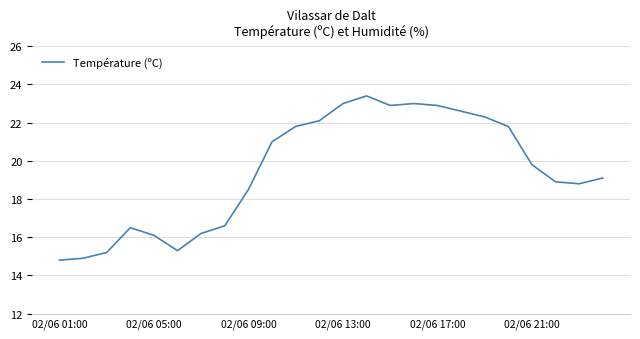

Reading left to right, extract all data points from this chart.

14.8	14.9	15.2	16.5	16.1	15.3	16.2	16.6	18.5	21.0	21.8	22.1	23.0	23.4	22.9	23.0	22.9	22.6	22.3	21.8	19.8	18.9	18.8	19.1